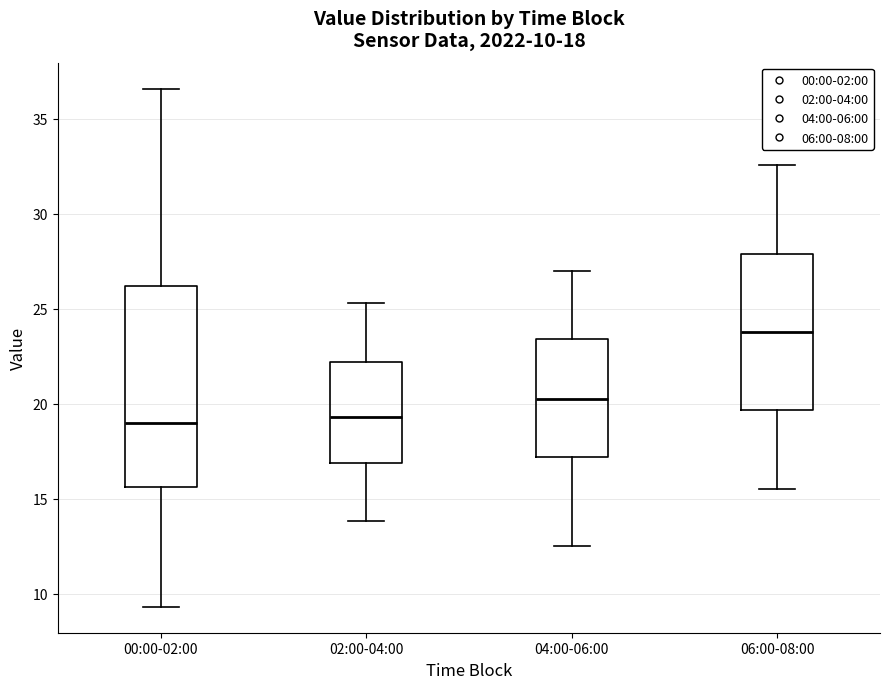

Comparing the boxes themselves (not the whiskers), which one is the tallest?

00:00-02:00